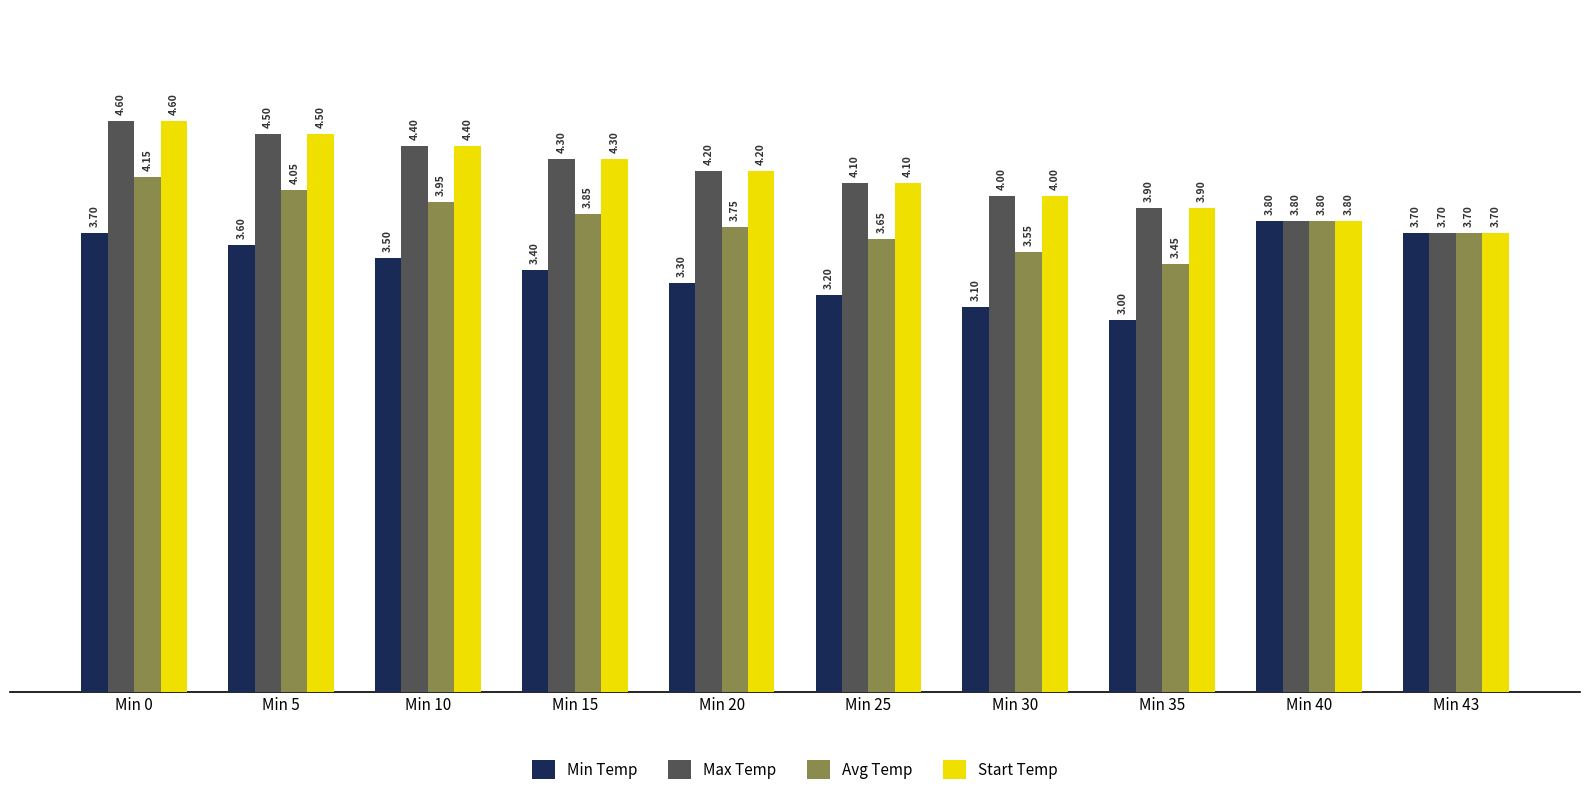

What is the average value of the Max Temp series?

4.2